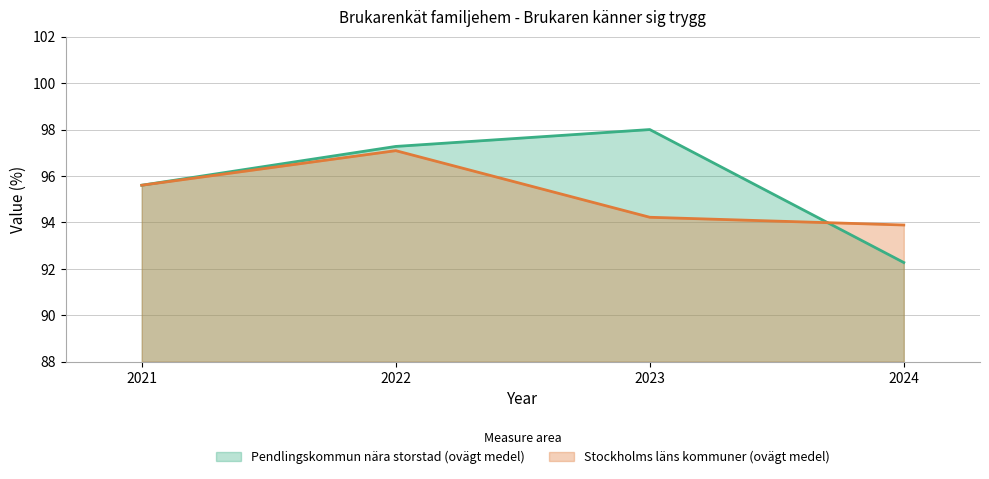

At which label is Pendlingskommun nära storstad (ovägt medel) closest to 95?

2021